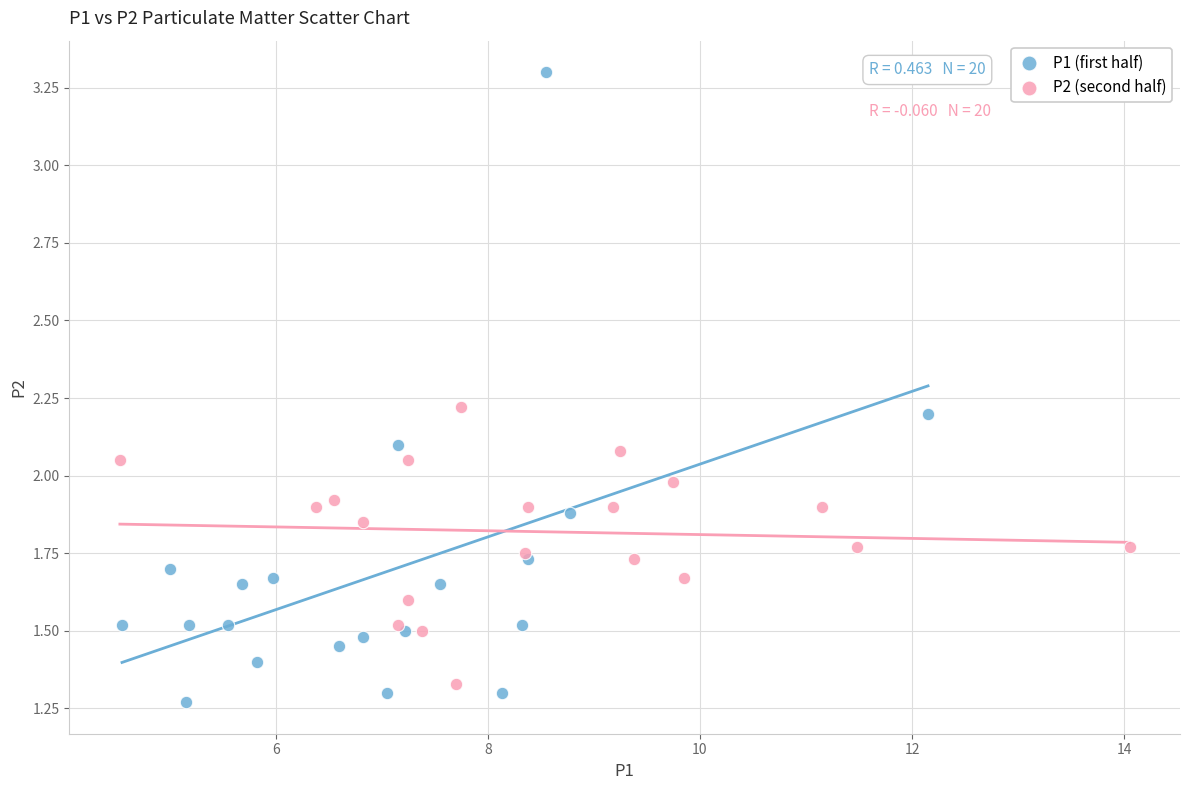

Which series reaches the minimum Y coordinate?

P1 (first half)